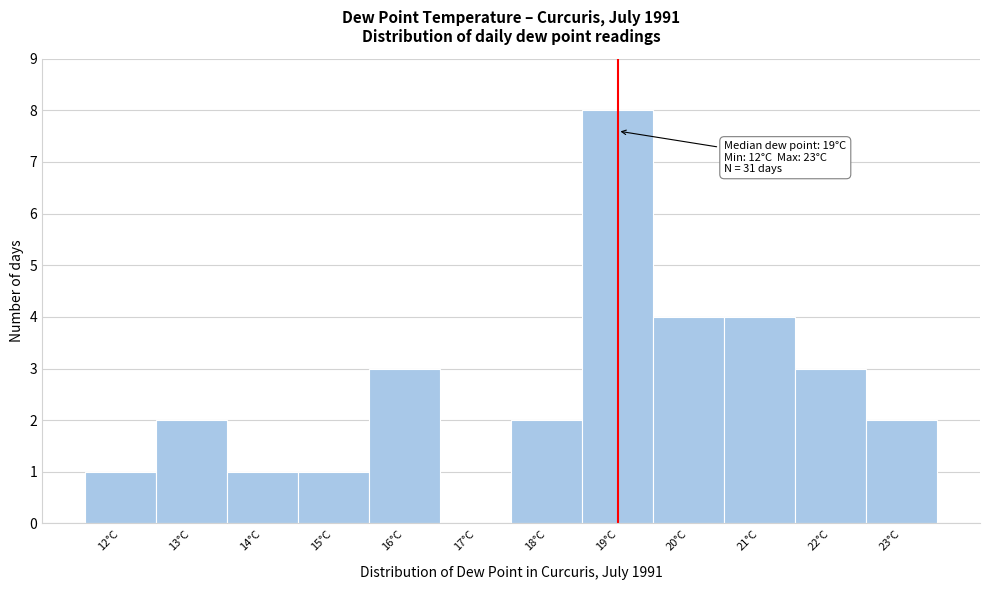

Which range on the x-axis has the tallest bar?

18.5 to 19.5